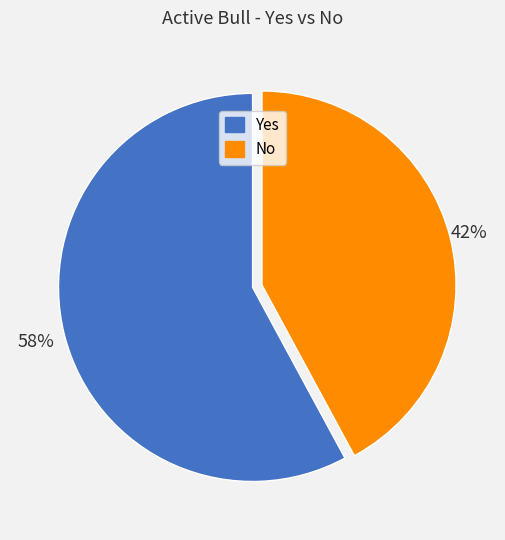

Is the sum of No and Yes greater than half?

Yes